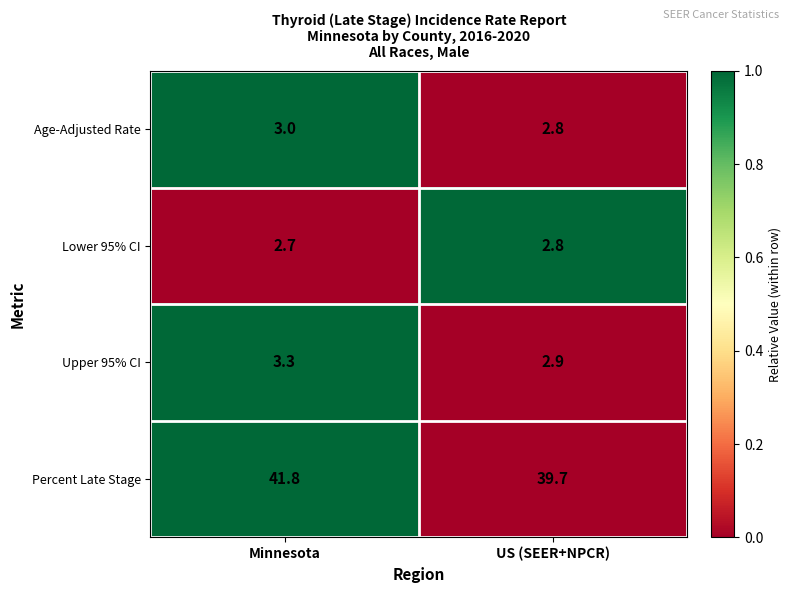

The Age-Adjusted Rate series shows 2.8 at US (SEER+NPCR). True or false?

True